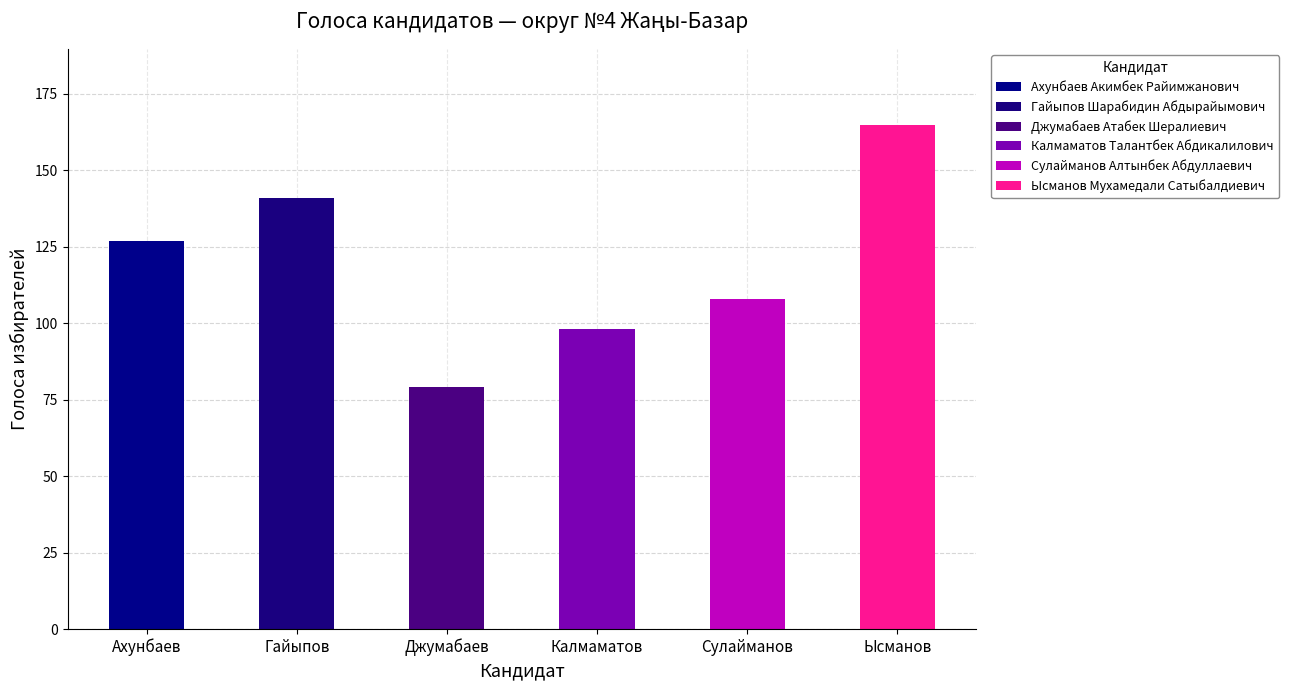

How many series are shown in this chart?

6